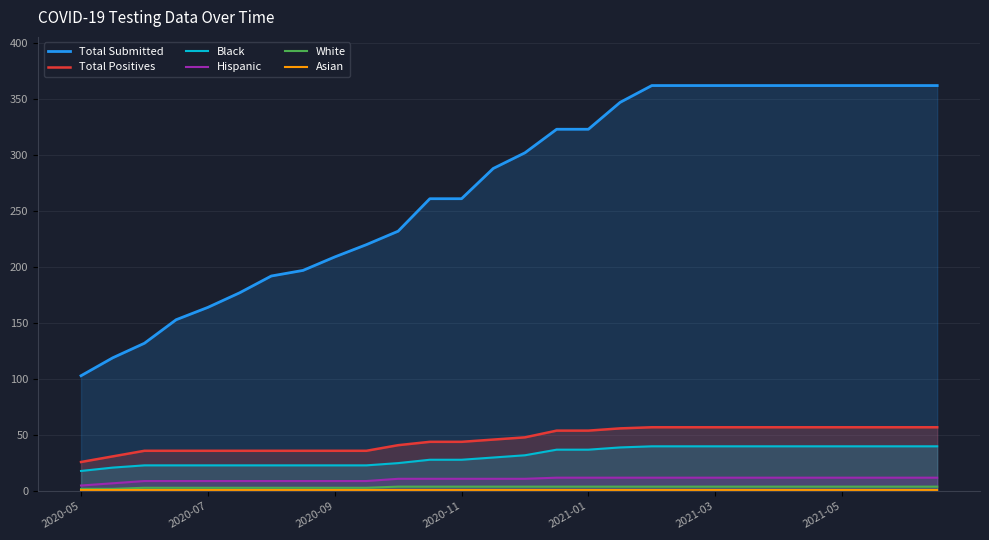

Between 10 and 21, which series saw the biggest shift?

Total Submitted